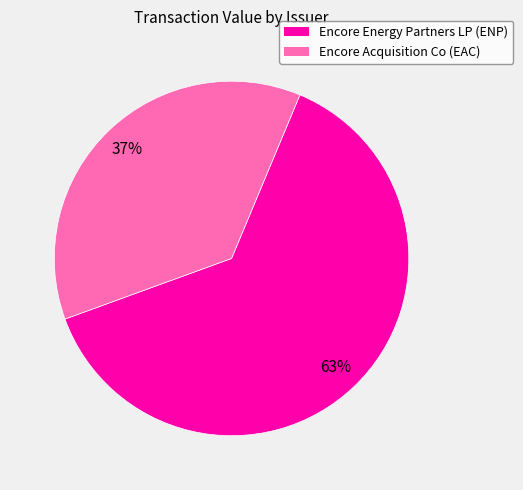

To the nearest percent, what is the average slice percentage?

50%